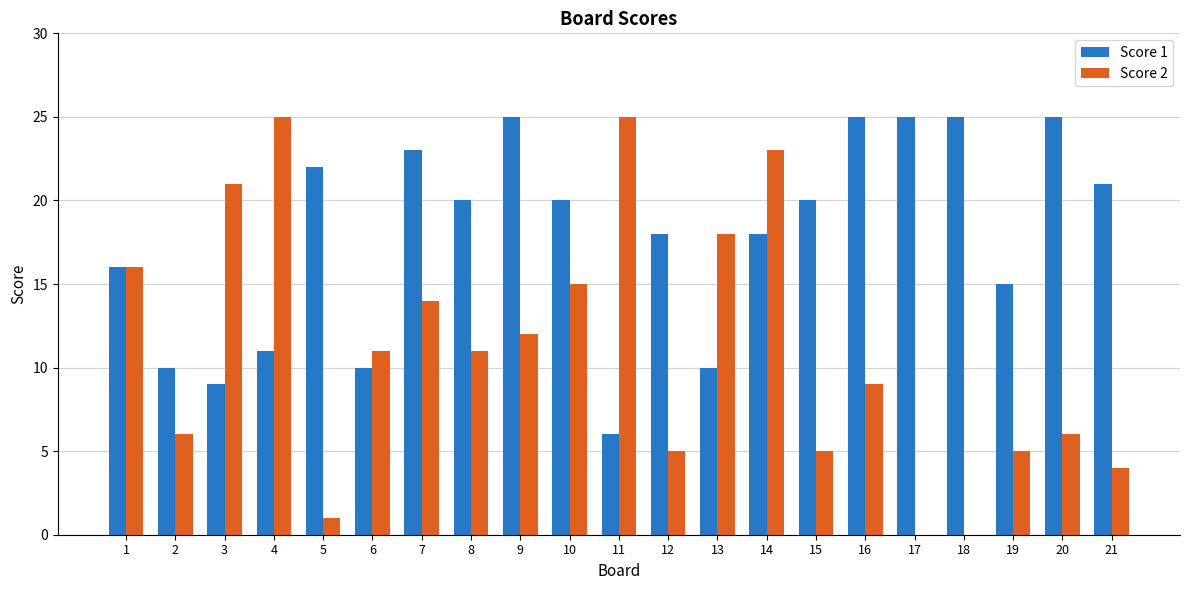

Which series changed the most between 5 and 9?

Score 2